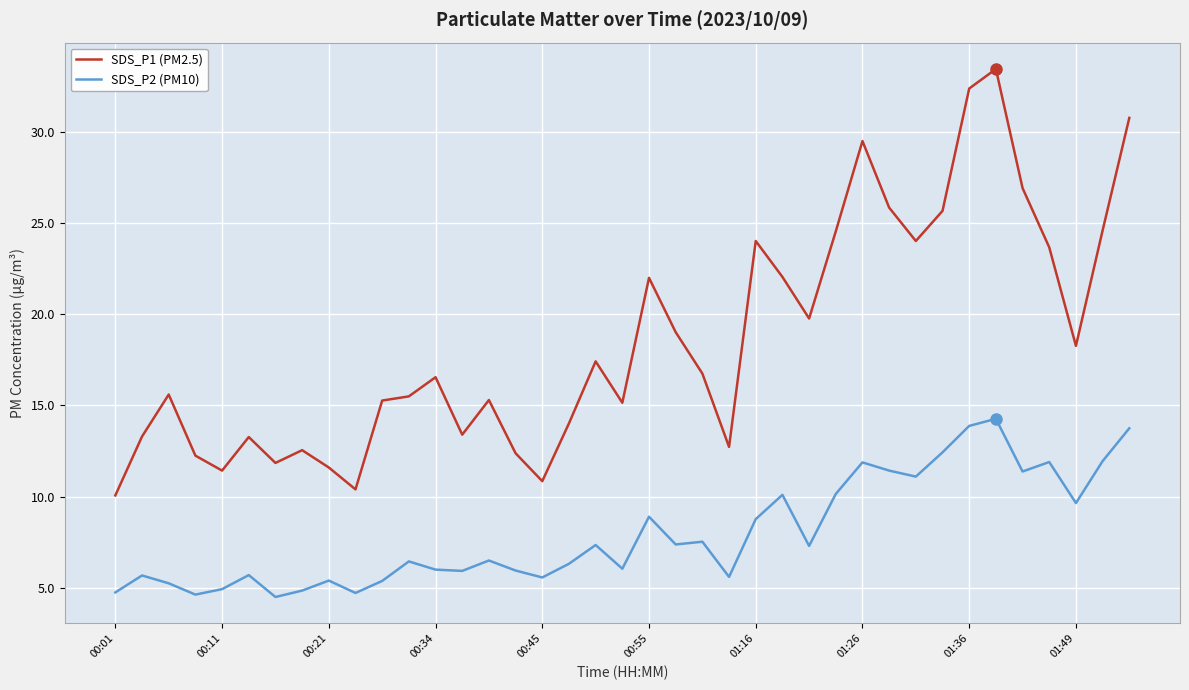

What is the minimum value for SDS_P2 (PM10)?

4.5